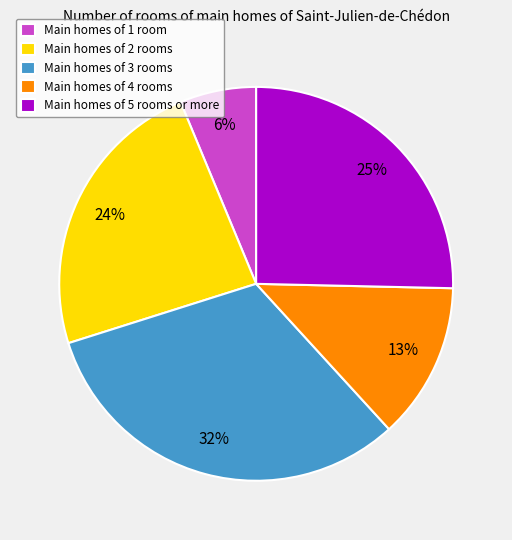

Which has a higher value, Main homes of 2 rooms or Main homes of 3 rooms?

Main homes of 3 rooms